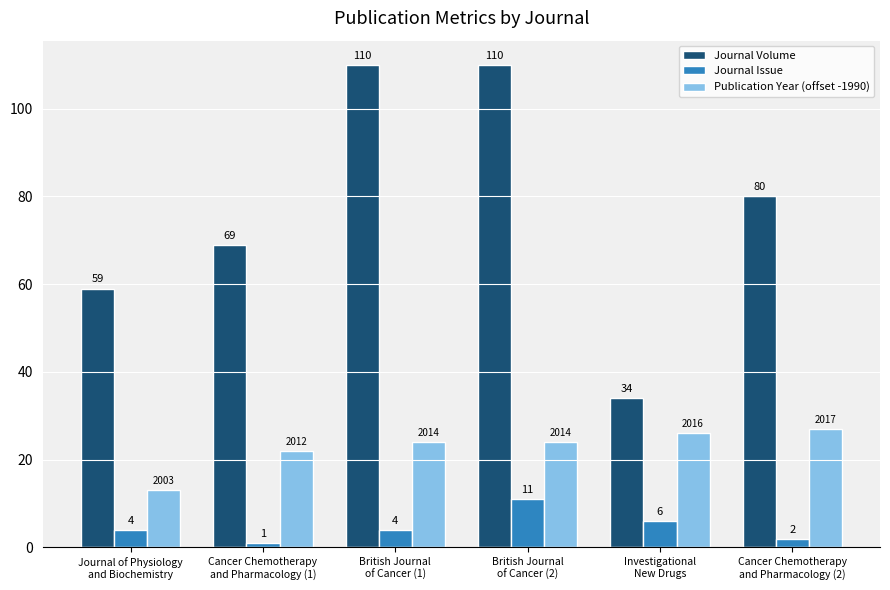

What position from the left is Journal of Physiology
and Biochemistry?

1